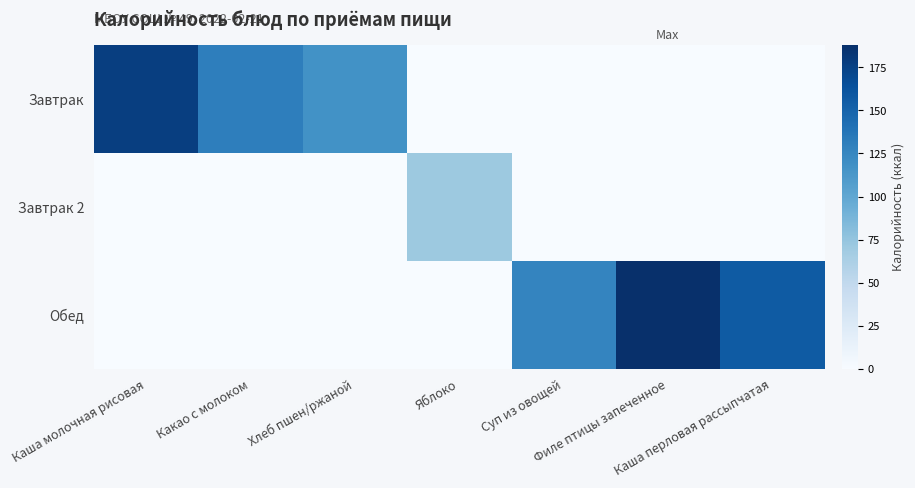

Which series has the largest total across all categories?

Обед